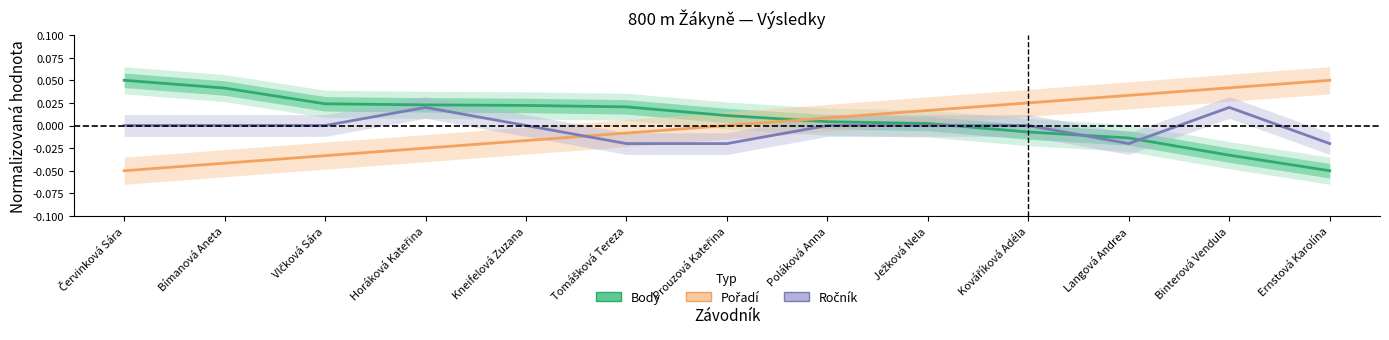

How many lines are shown in the chart?

3